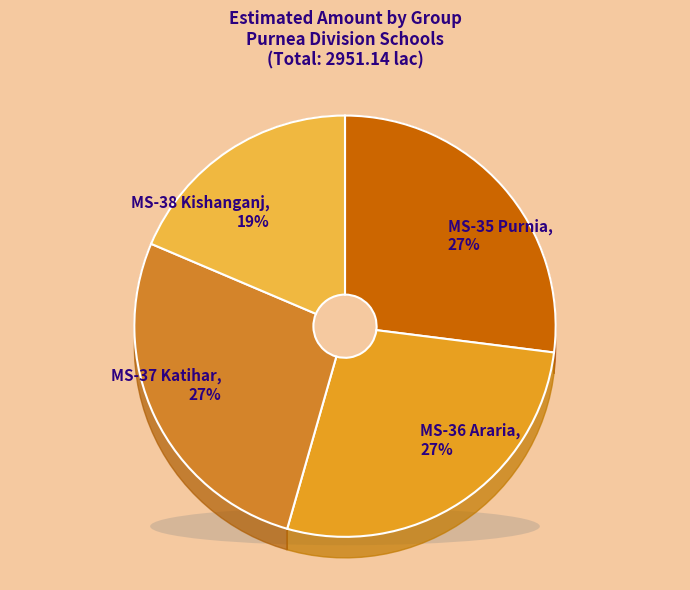

Is there a majority slice in this chart?

No